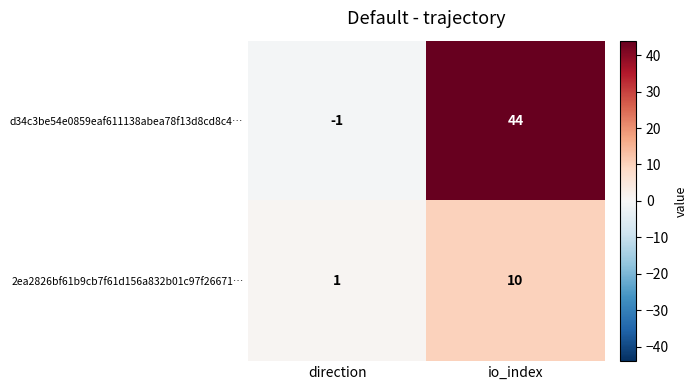

What is the difference between the 2ea2826bf61b9cb7f61d156a832b01c97f26671… values at io_index and direction?

9